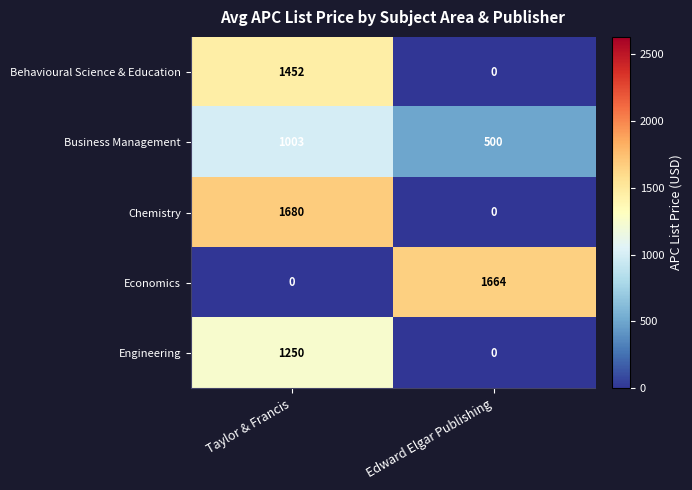

Which series changed the most between Taylor & Francis and Edward Elgar Publishing?

Chemistry